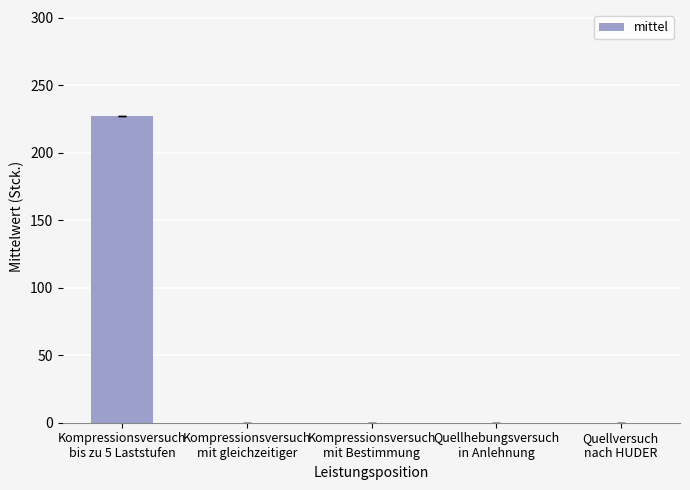

Reading left to right, transcribe all the data shown in this chart.

227.5	0.0	0.0	0.0	0.0